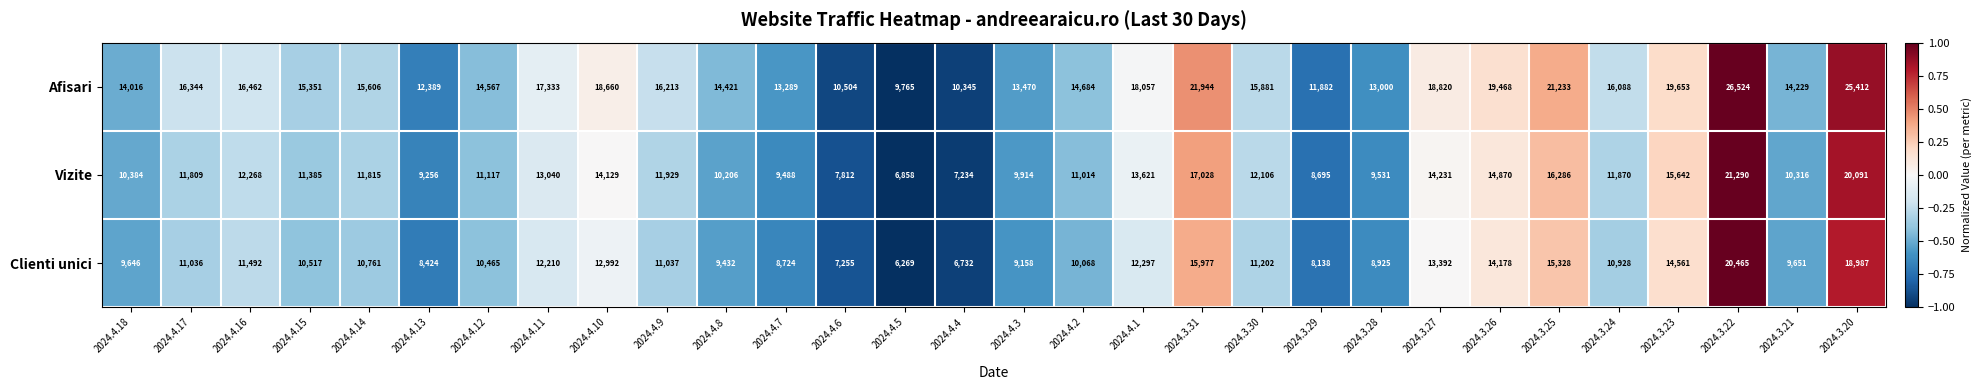

Between 2024.3.31 and 2024.3.21, which series saw the biggest shift?

Afisari